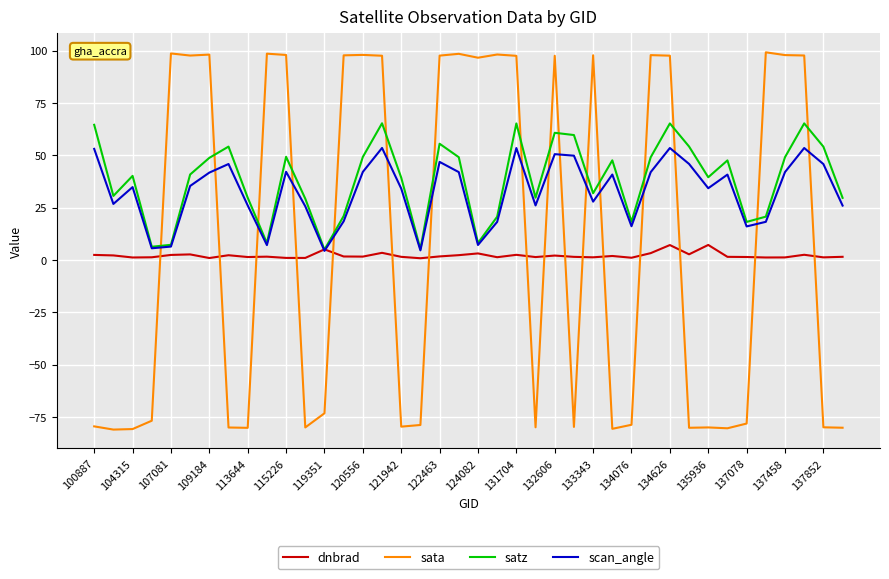

Which series ends up on top after the final intersection of sata and satz?

satz